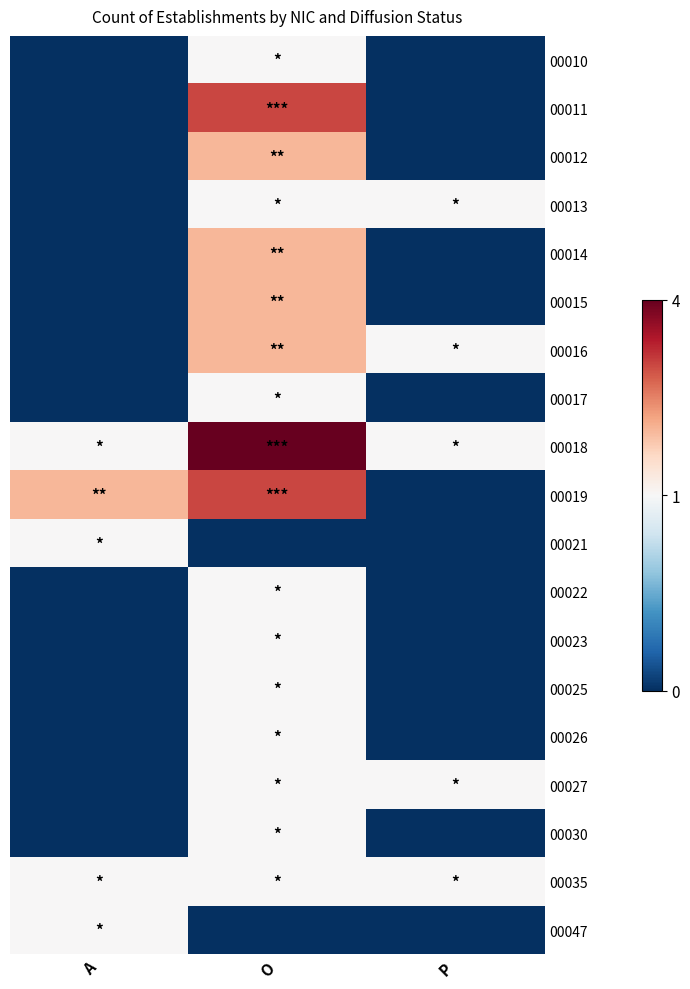

Reading right to left, transcribe all the data shown in this chart.

00010: P=0	O=1	A=0
00011: P=0	O=3	A=0
00012: P=0	O=2	A=0
00013: P=1	O=1	A=0
00014: P=0	O=2	A=0
00015: P=0	O=2	A=0
00016: P=1	O=2	A=0
00017: P=0	O=1	A=0
00018: P=1	O=4	A=1
00019: P=0	O=3	A=2
00021: P=0	O=0	A=1
00022: P=0	O=1	A=0
00023: P=0	O=1	A=0
00025: P=0	O=1	A=0
00026: P=0	O=1	A=0
00027: P=1	O=1	A=0
00030: P=0	O=1	A=0
00035: P=1	O=1	A=1
00047: P=0	O=0	A=1